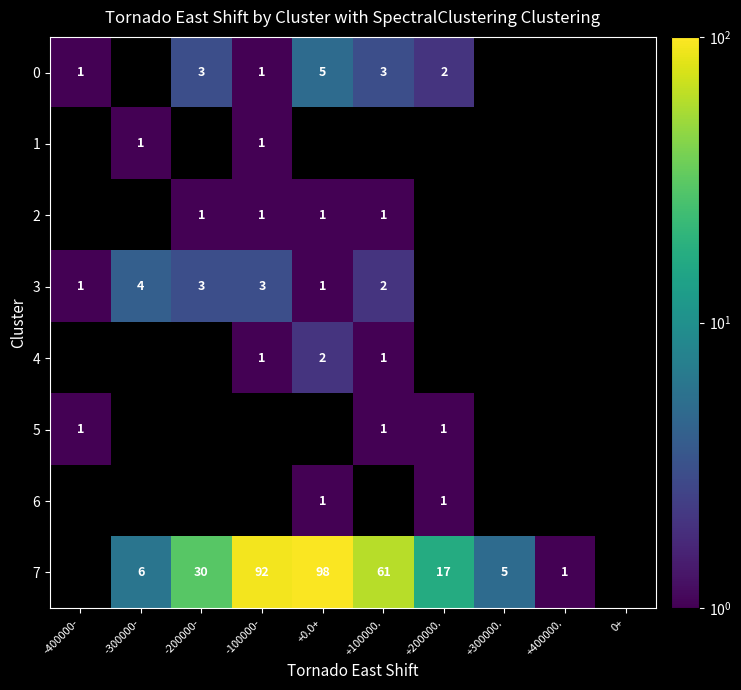

What is the maximum value shown in the chart?

98